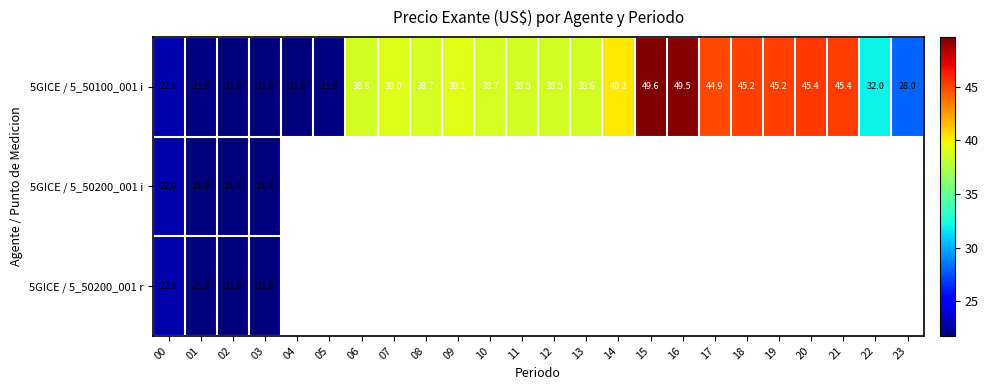

How many distinct data groups are displayed?

3